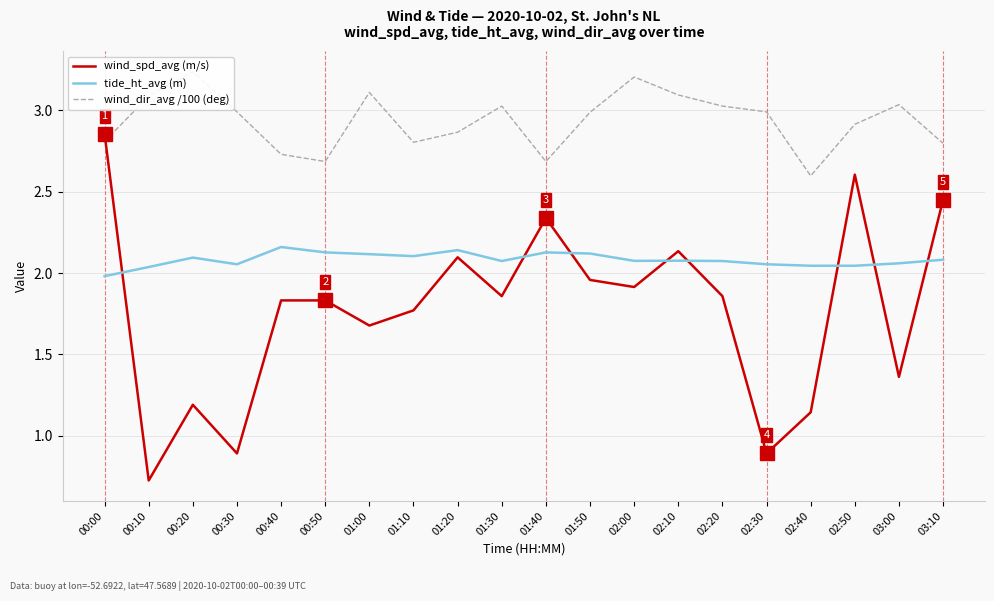

How many data points in tide_ht_avg (m) are less than 2?

1